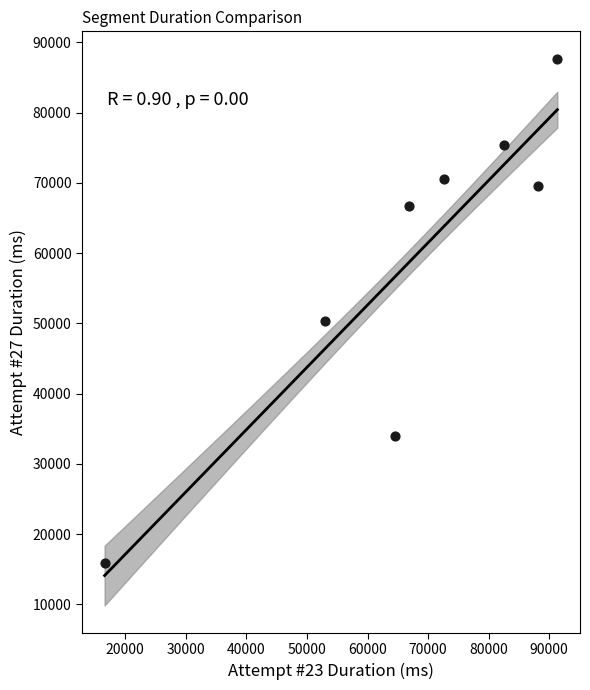

What Y value in the scatter plot is closest to 51752?

50260